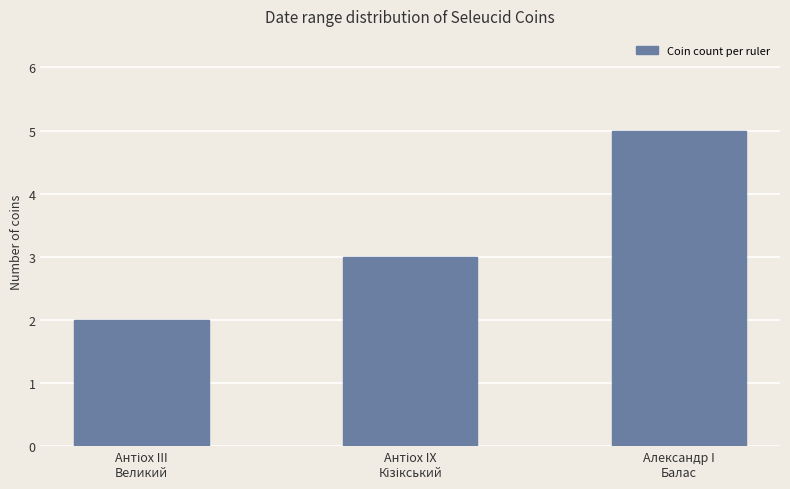

What is the maximum value shown in the chart?

5